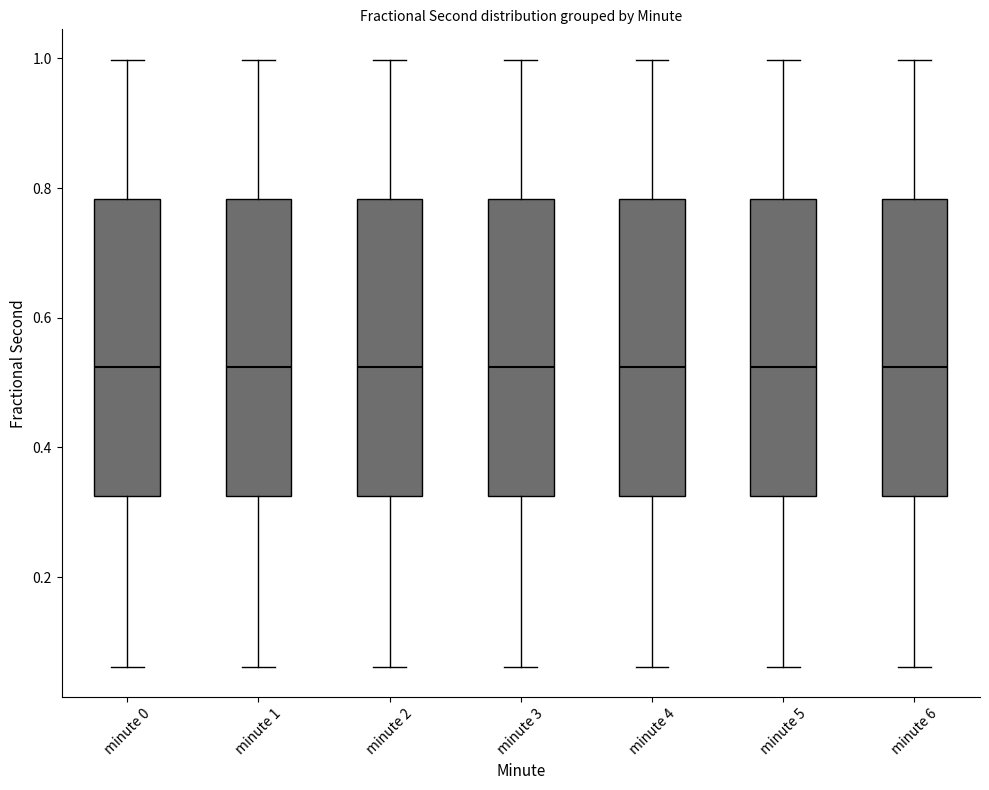

Reading left to right, read every box against the y-axis: the position of its median line, the range the box covers, and the ends of its whiskers. The values are not printed on the chart, so give them approximately, as read against the axis.

minute 0: median 0.52, box 0.32 to 0.78, whiskers 0.06 to 1.00
minute 1: median 0.52, box 0.32 to 0.78, whiskers 0.06 to 1.00
minute 2: median 0.52, box 0.32 to 0.78, whiskers 0.06 to 1.00
minute 3: median 0.52, box 0.32 to 0.78, whiskers 0.06 to 1.00
minute 4: median 0.52, box 0.32 to 0.78, whiskers 0.06 to 1.00
minute 5: median 0.52, box 0.32 to 0.78, whiskers 0.06 to 1.00
minute 6: median 0.52, box 0.32 to 0.78, whiskers 0.06 to 1.00